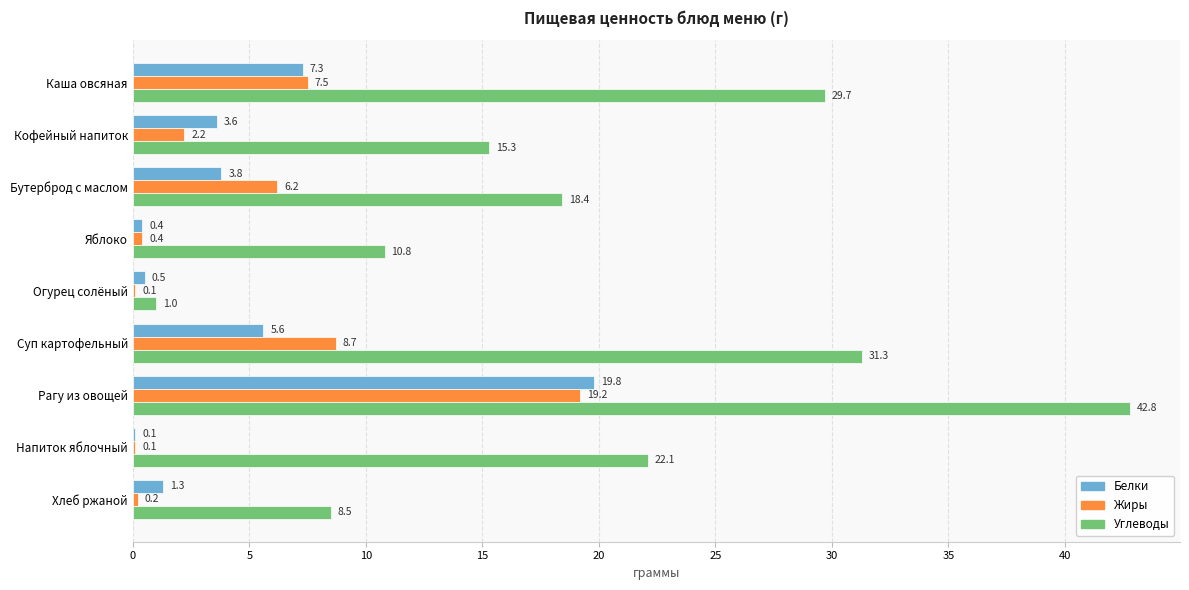

What is the sum of all Углеводы values?

179.9